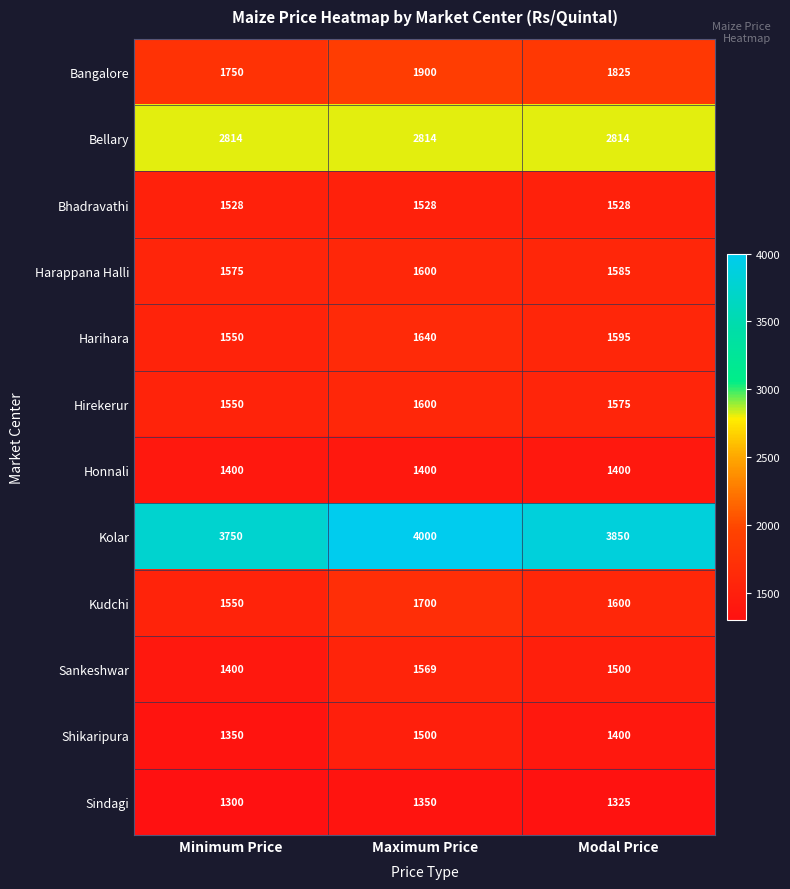

How many Bangalore values are between 1750 and 1900?

3